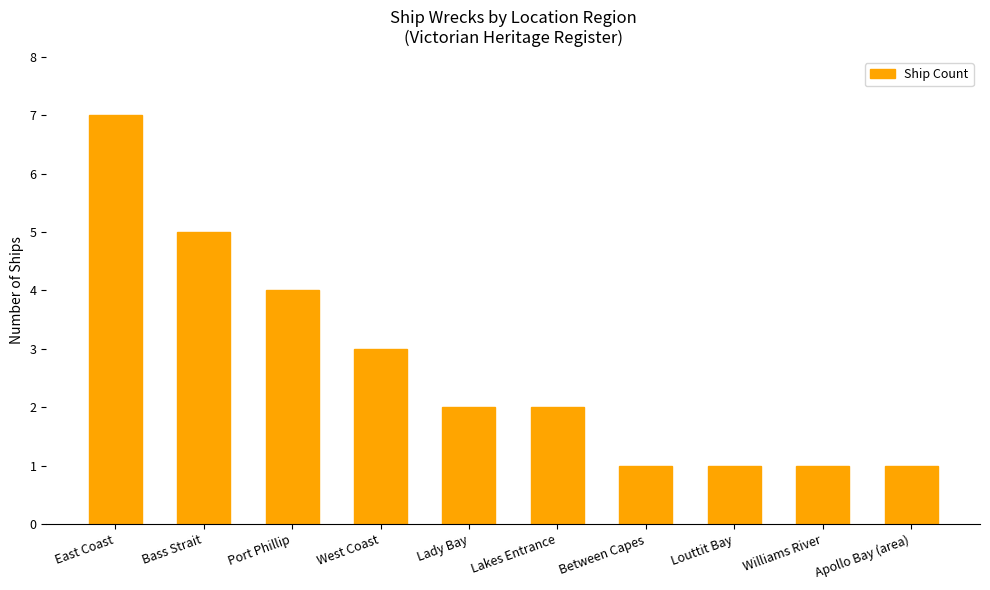

Count the number of data series in this chart.

1